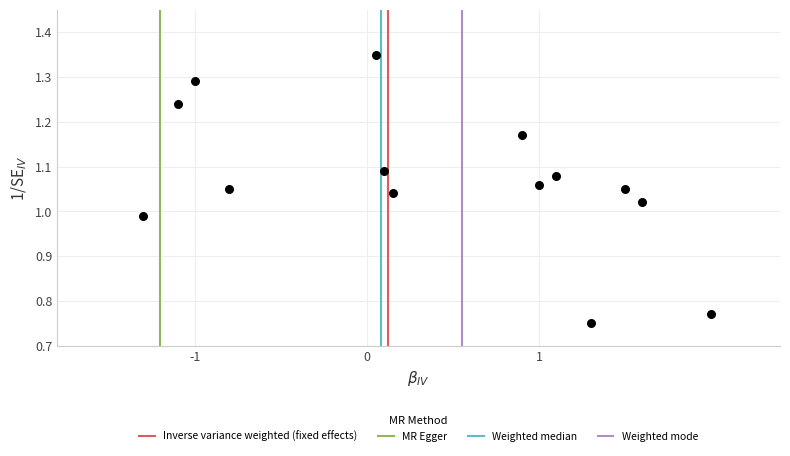

What is the range of Y values (max minus min)?

0.6